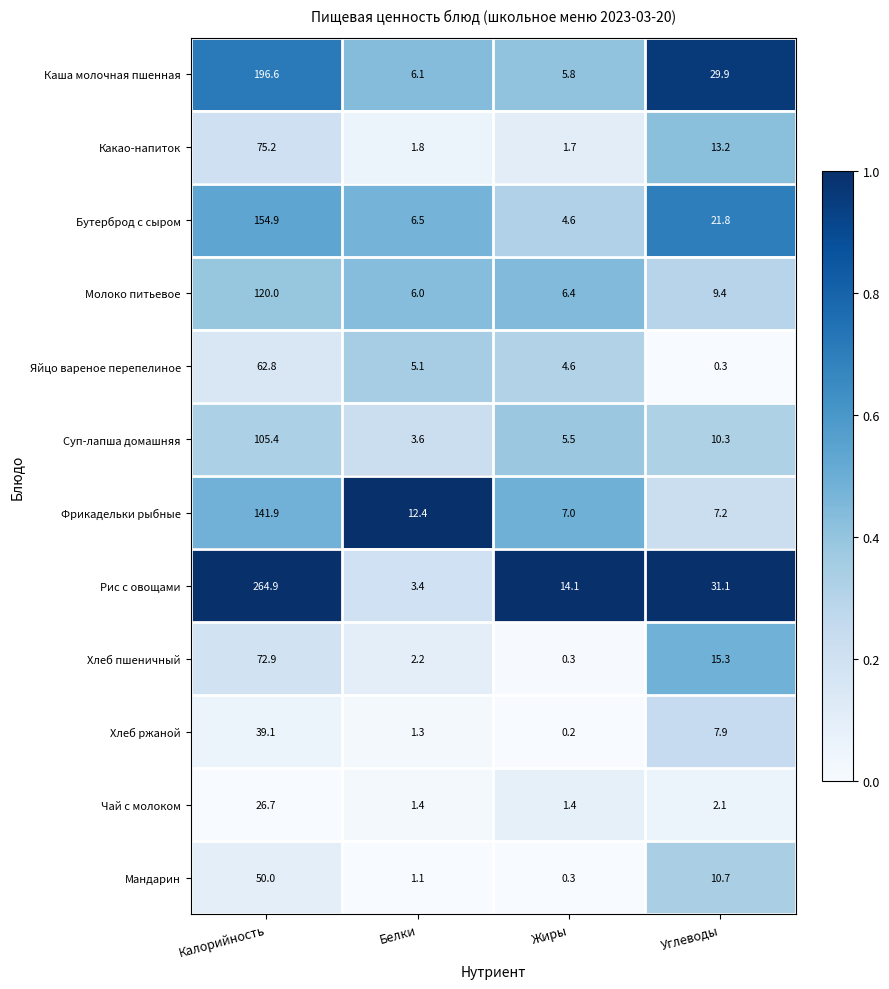

Rank the series by their maximum value, from highest to lowest.

Рис с овощами, Каша молочная пшенная, Бутерброд с сыром, Фрикадельки рыбные, Молоко питьевое, Суп-лапша домашняя, Какао-напиток, Хлеб пшеничный, Яйцо вареное перепелиное, Мандарин, Хлеб ржаной, Чай с молоком